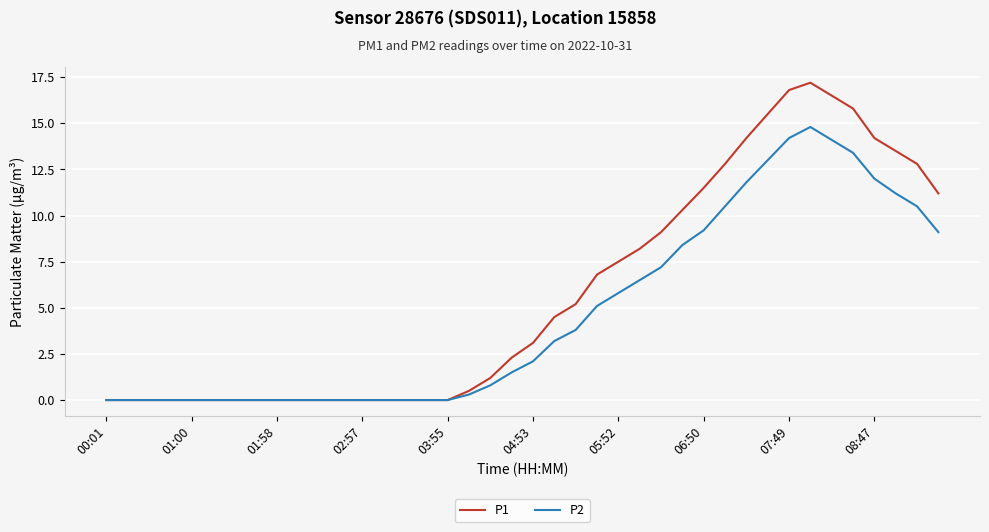

At how many categories does at least one series exceed 5?

18